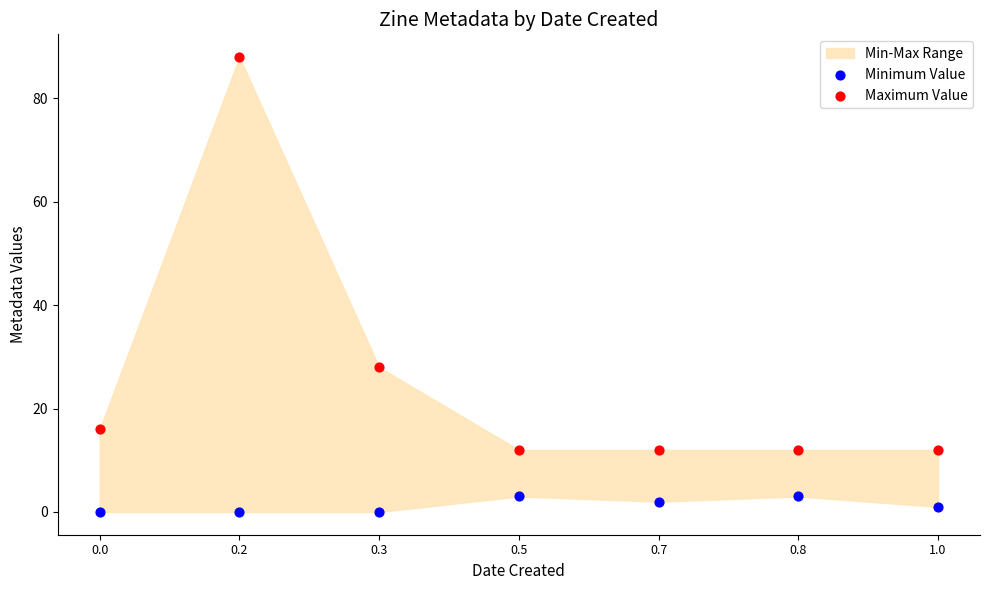

Across all series, what Y value is closest to 44?

28